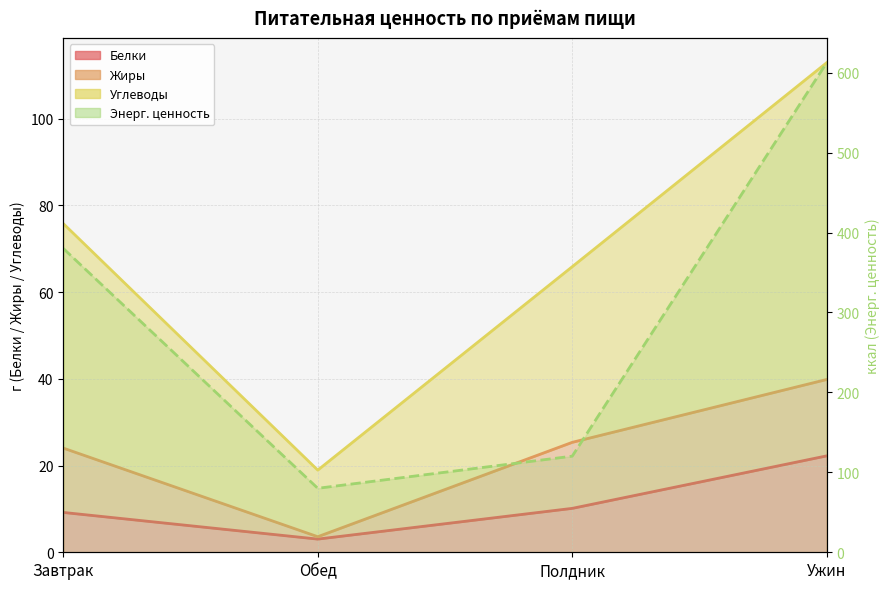

Reading right to left, what are all the values shown in this chart?

Ужин=612.5	Полдник=120.2	Обед=80.0	Завтрак=380.1